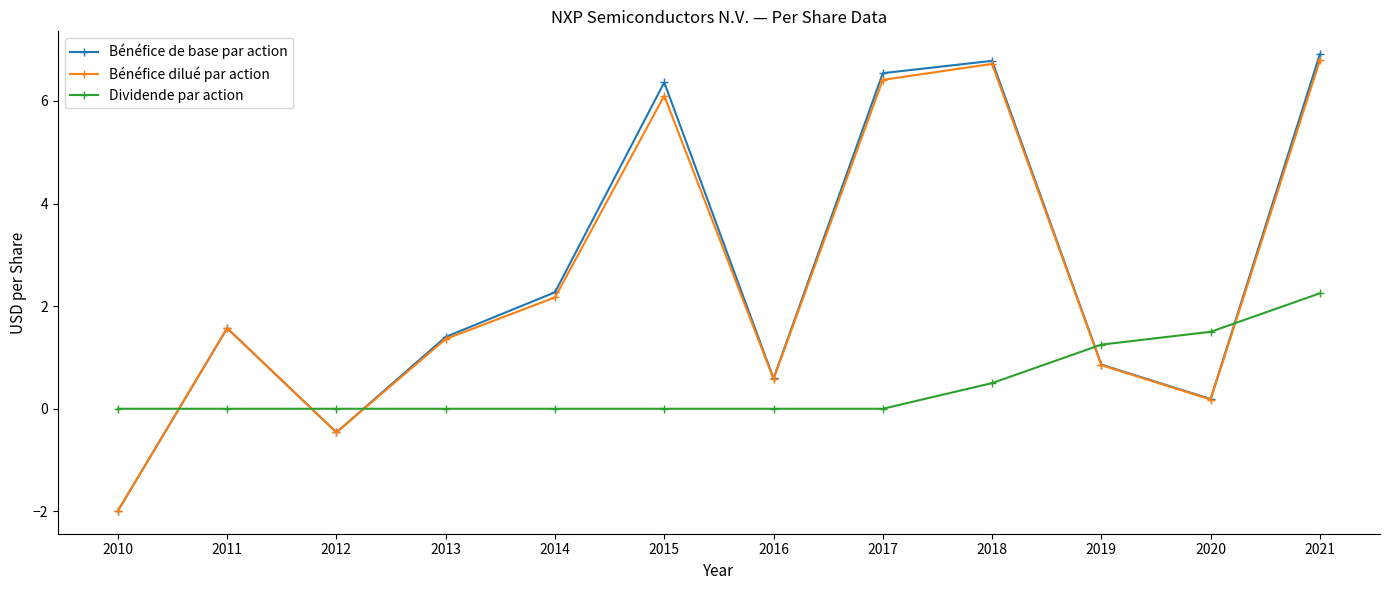

What is the maximum value shown in the chart?

6.9